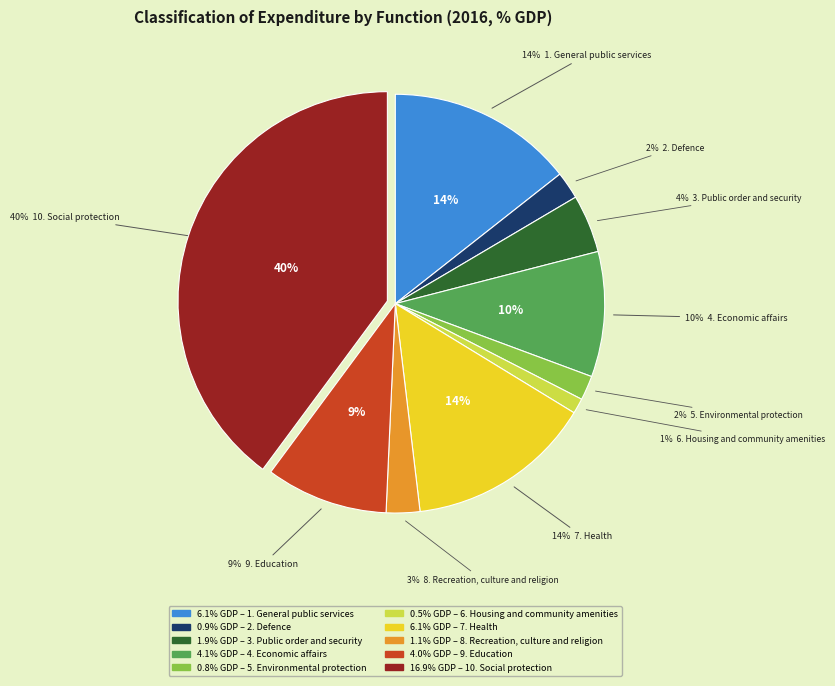

To the nearest percent, what is the difference between the largest and smallest slice percentages?

39%